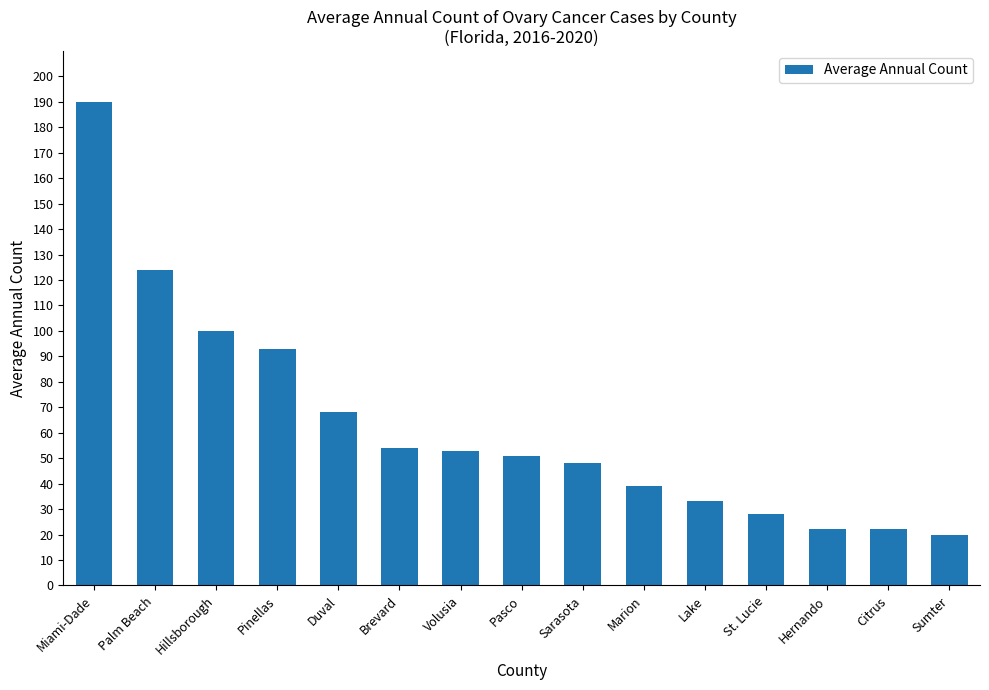

What is the change in value from Hillsborough to Citrus?

-78